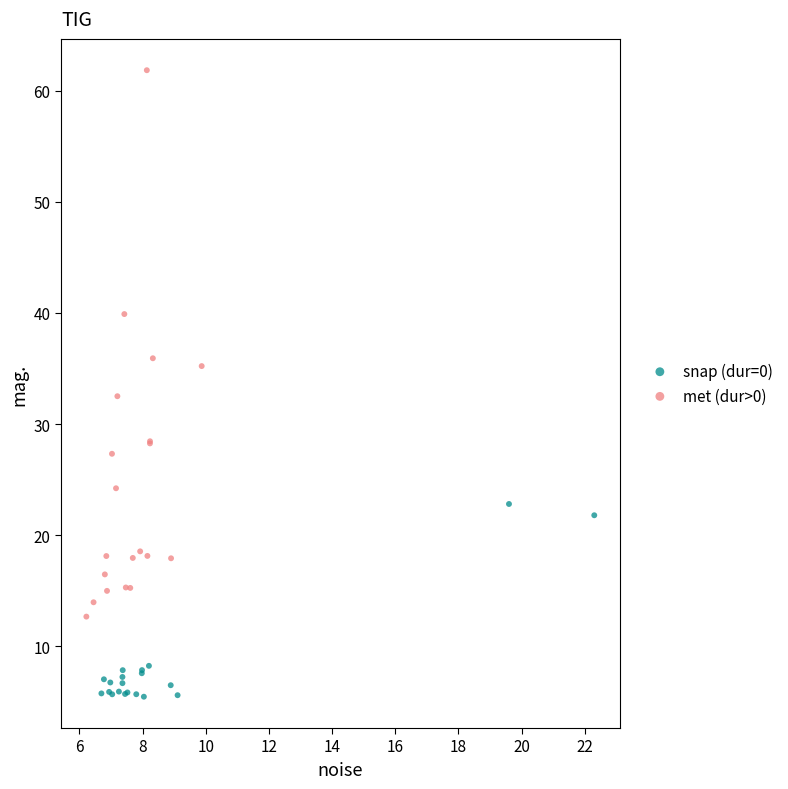

Which series contains the highest Y value?

met (dur>0)